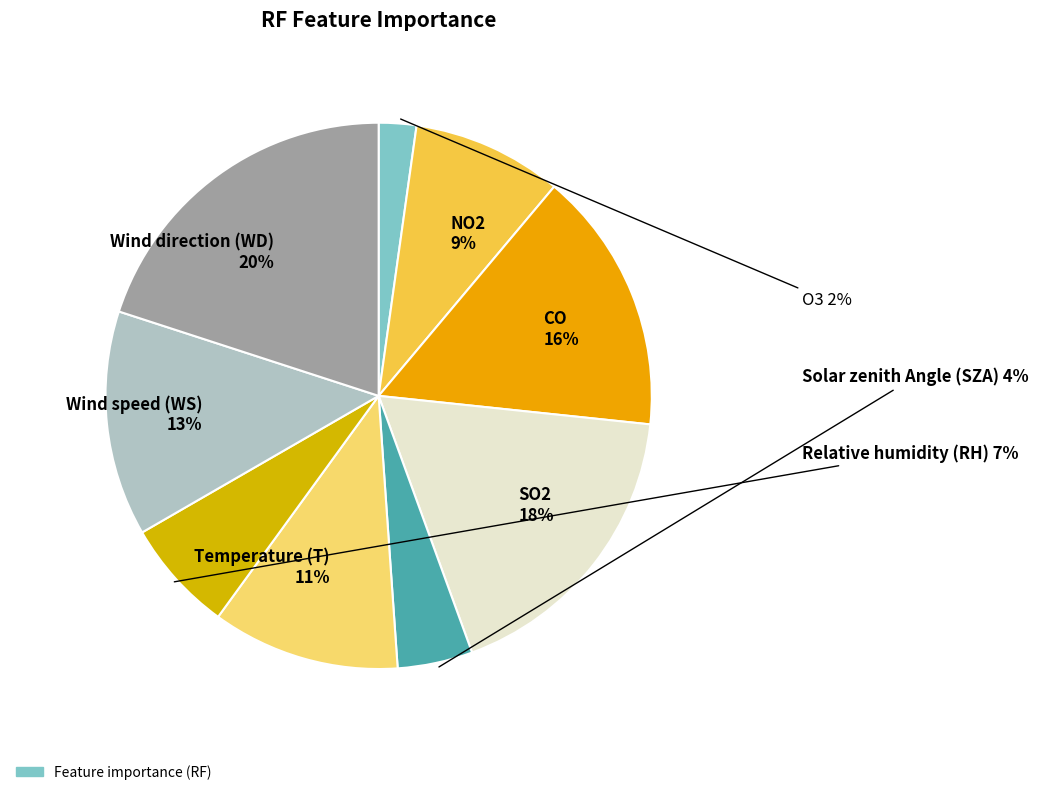

To the nearest percent, what is the average slice percentage?

11%